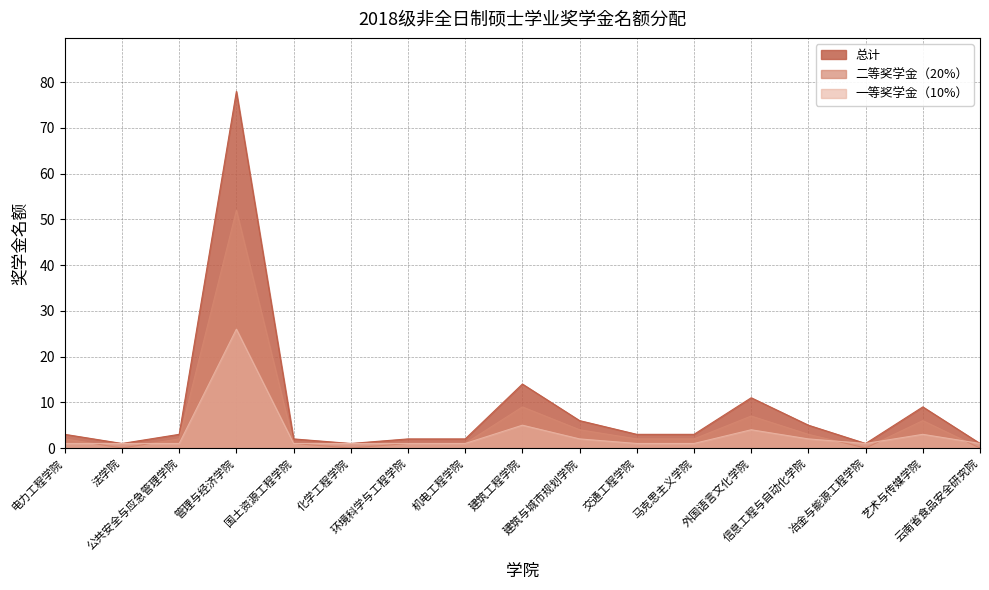

At which category does 一等奖学金（10%） reach its first local peak?

管理与经济学院